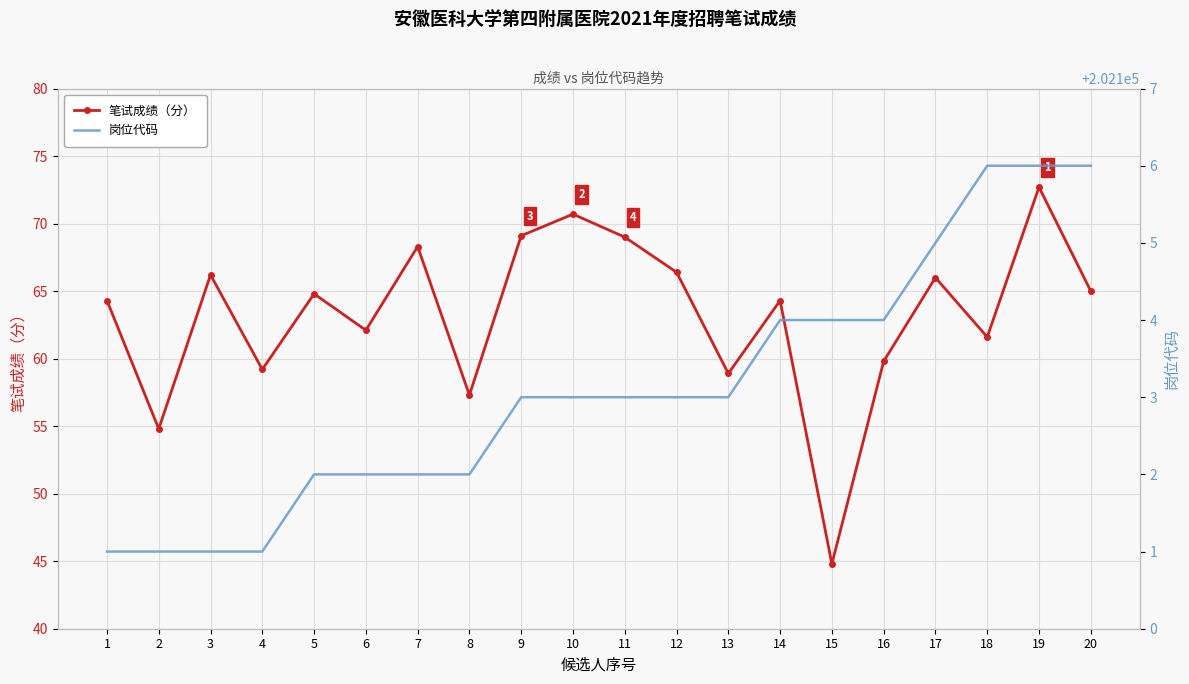

At which label is 笔试成绩（分） closest to 58?

8